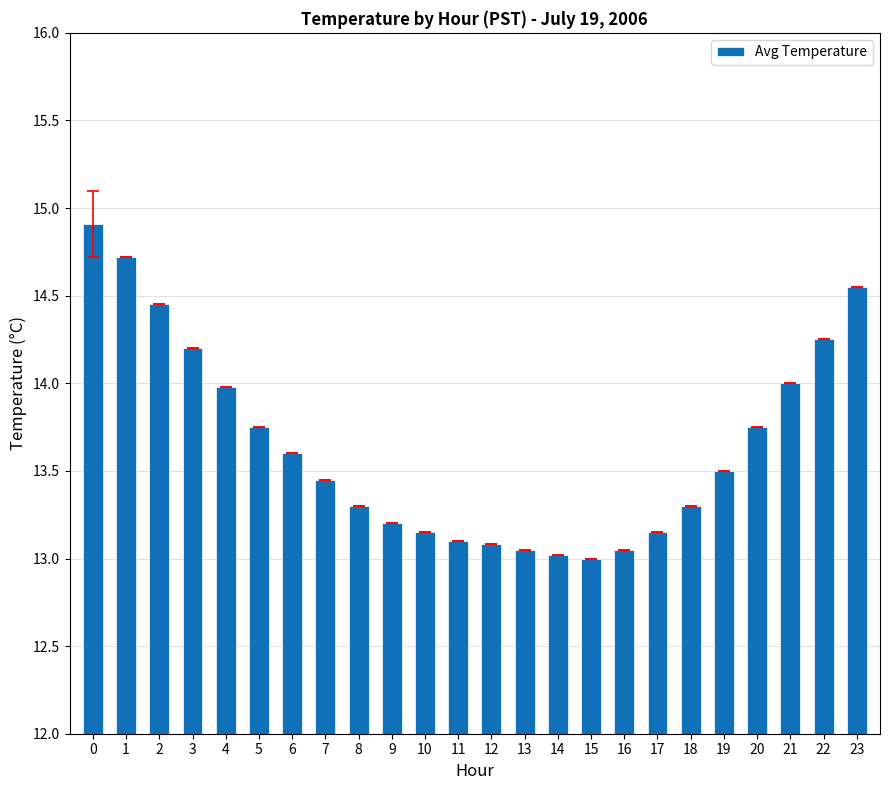

What is the average value?

13.6